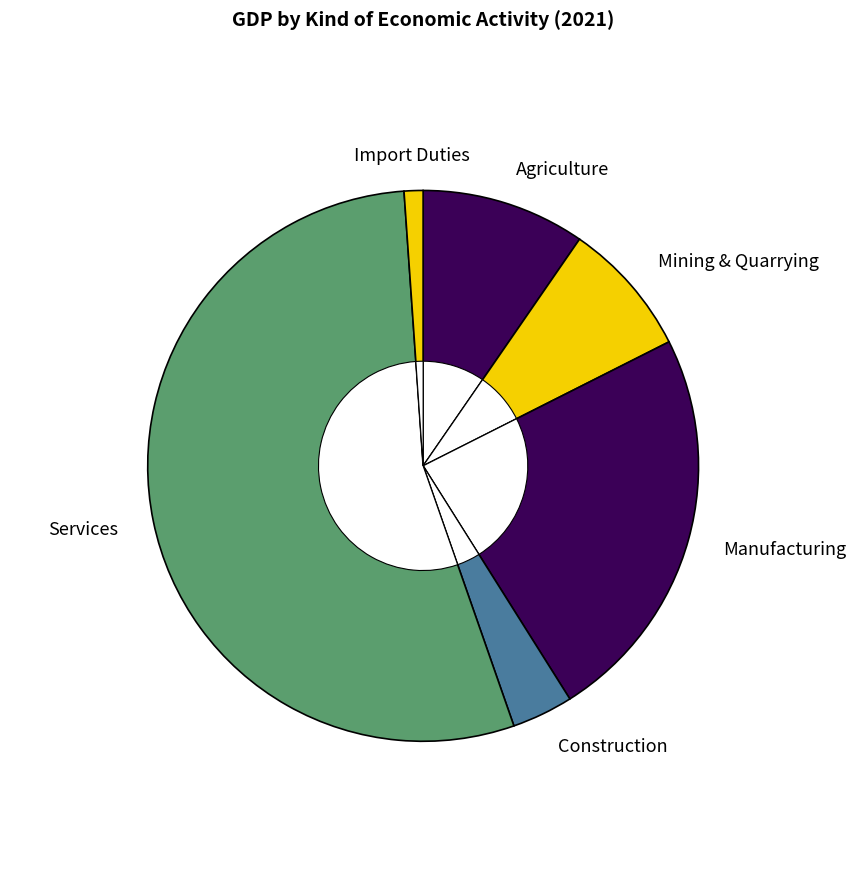

What is the ratio of the value at Mining & Quarrying to the value at Construction?

2.2